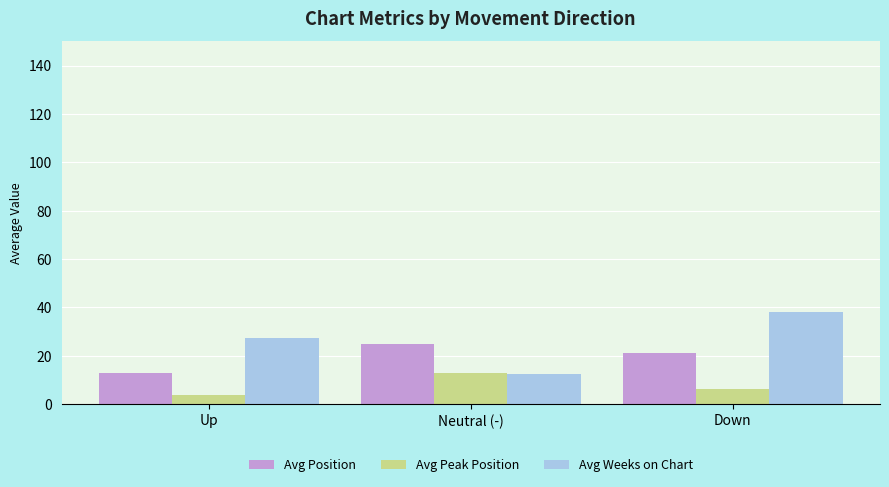

What is the spread (max minus min) of values at Up?

23.5